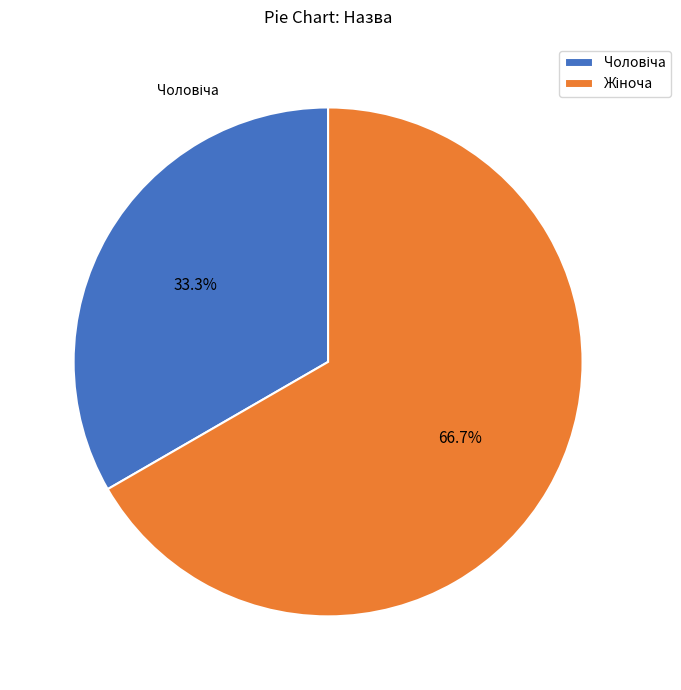

Does any single category account for the majority?

Yes